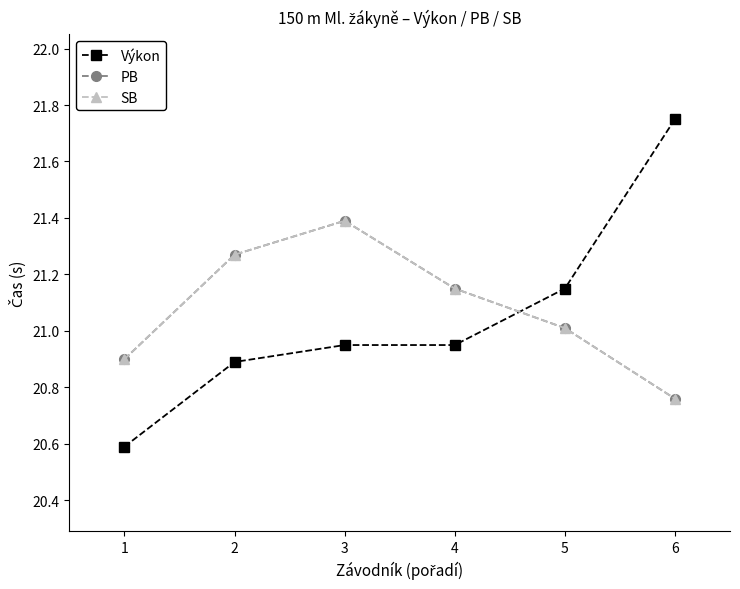

What is the value of the Výkon point at the 2nd from the left?

20.9